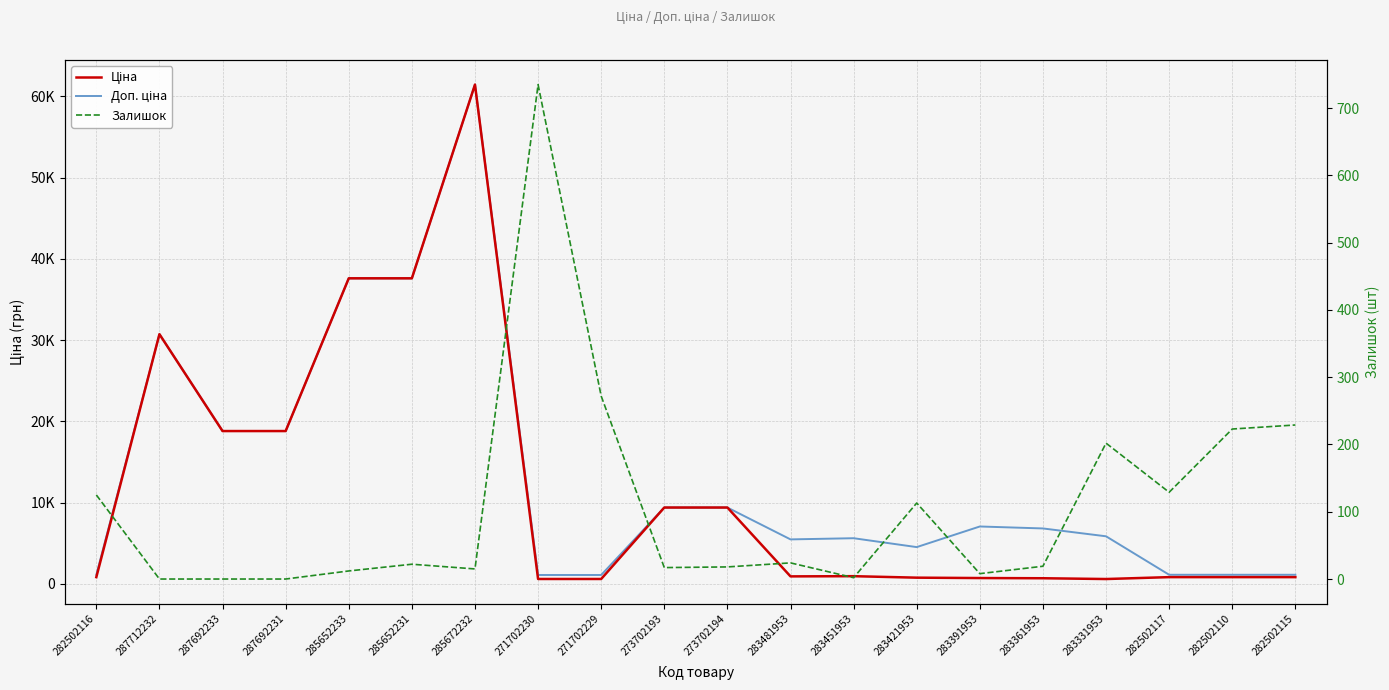

What position from the right is 282502115?

1